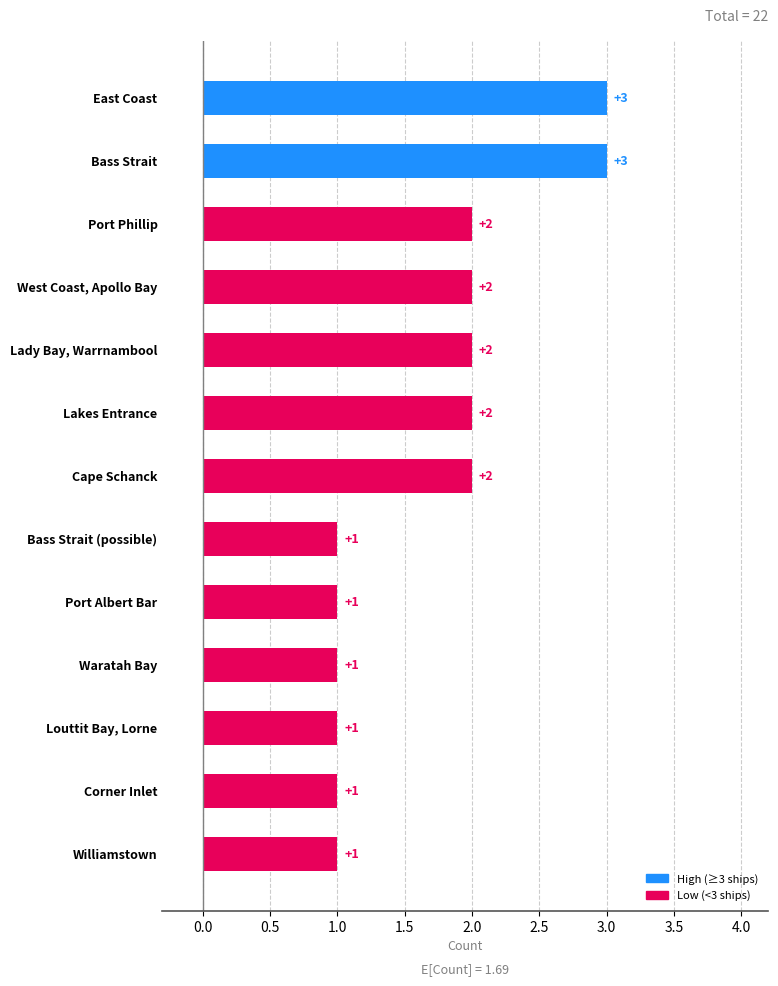

What is the greatest value displayed?

3